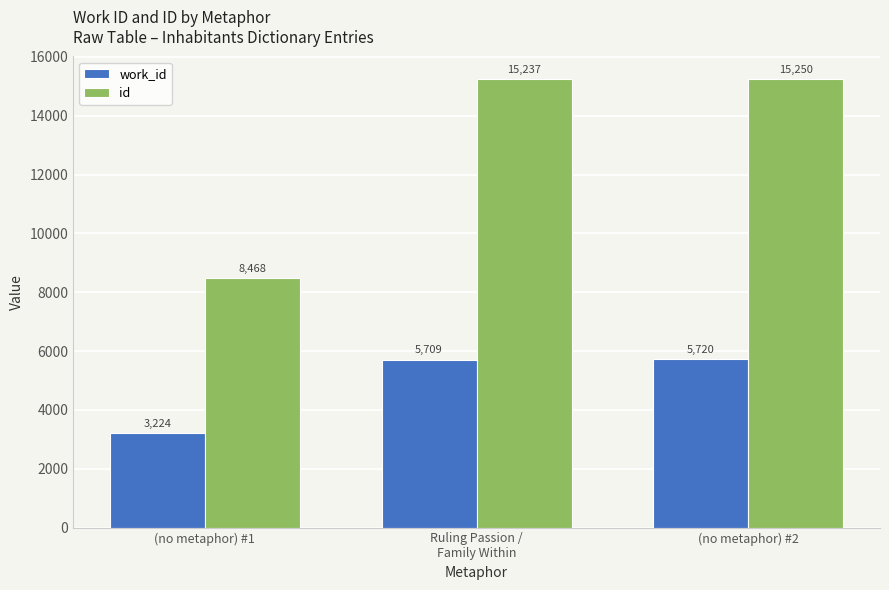

Which label corresponds to the smallest value in the chart?

(no metaphor) #1